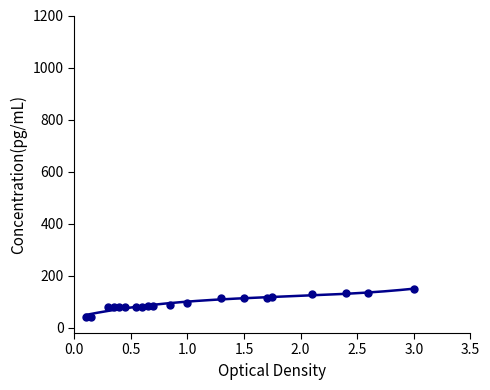

What is the change in value from 43 to 82?

+39